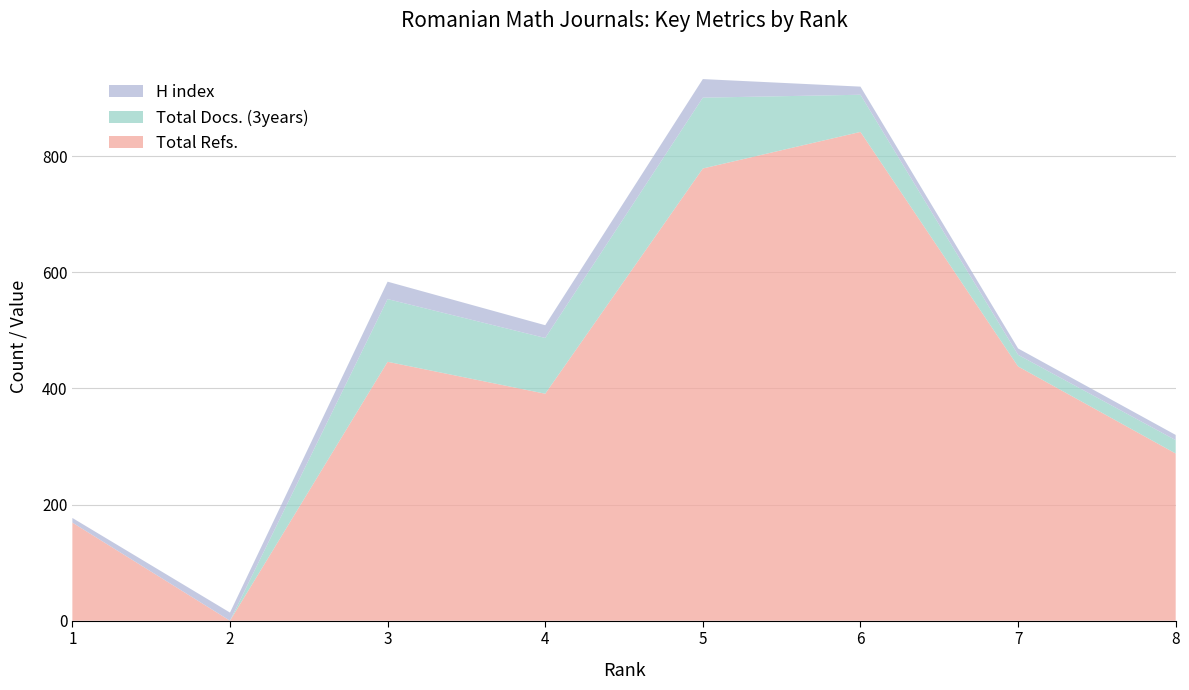

Reading left to right, extract all data points from this chart.

Total Refs.: 169	0	446	391	779	842	438	288
Total Docs. (3years): 0	0	108	96	122	64	20	23
H index: 8	14	30	22	32	14	11	9